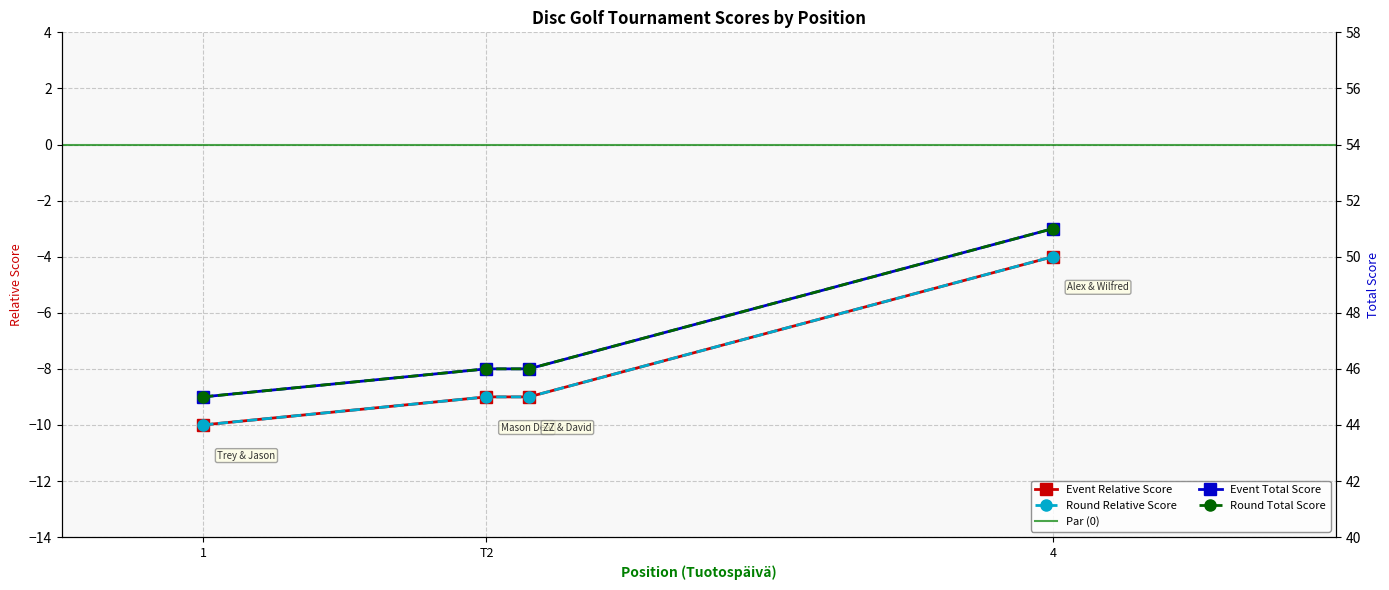

Which series has the widest spread of values?

event_relative_score